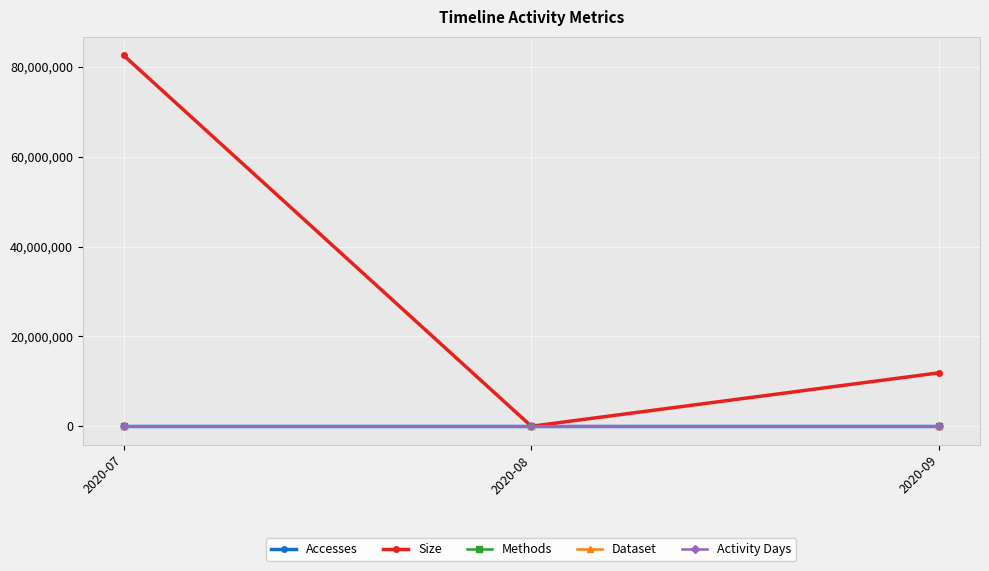

What is the difference between the maximum and minimum values in the Accesses series?

7